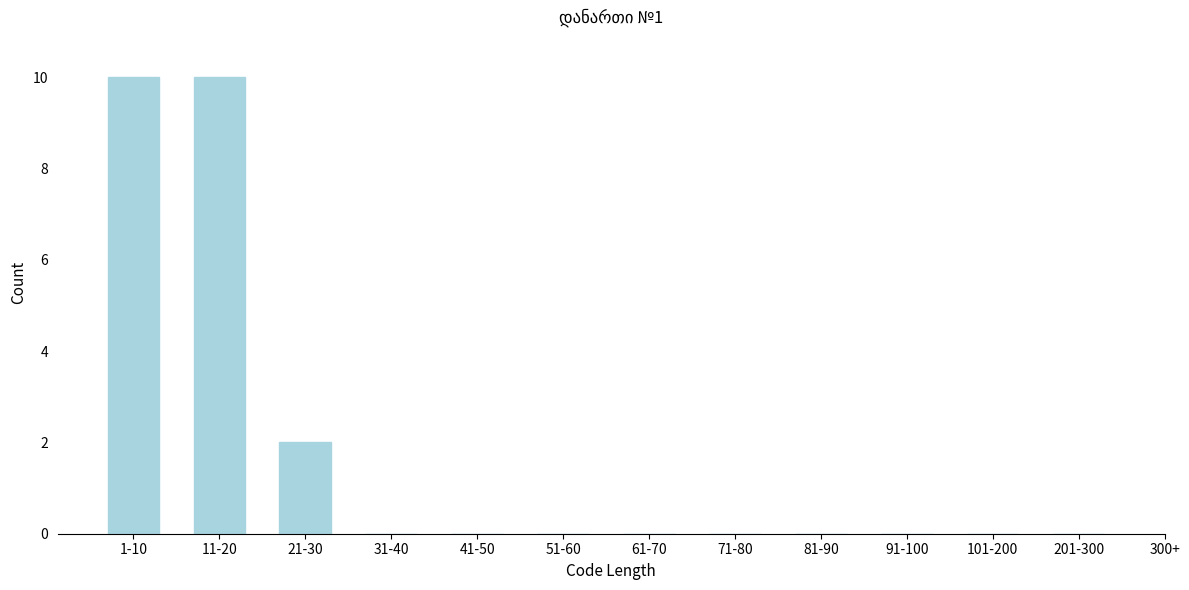

Reading left to right, extract all data points from this chart.

1-10=10	11-20=10	21-30=2	31-40=0	41-50=0	51-60=0	61-70=0	71-80=0	81-90=0	91-100=0	101-200=0	201-300=0